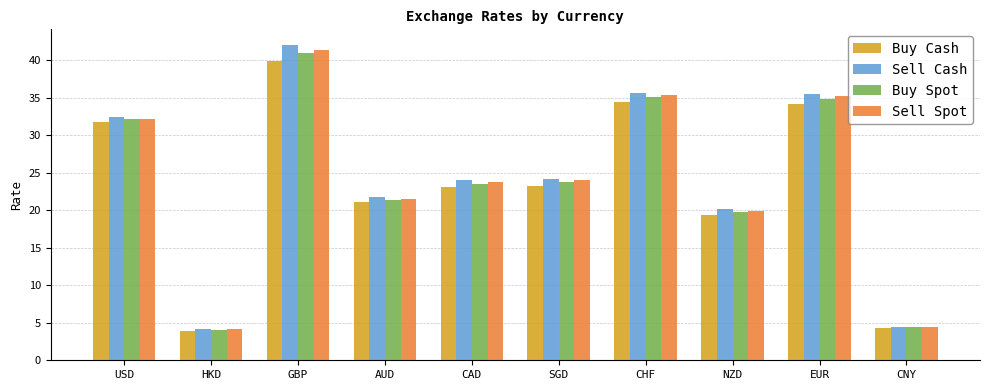

What is the average value of the Buy Cash series?

23.5